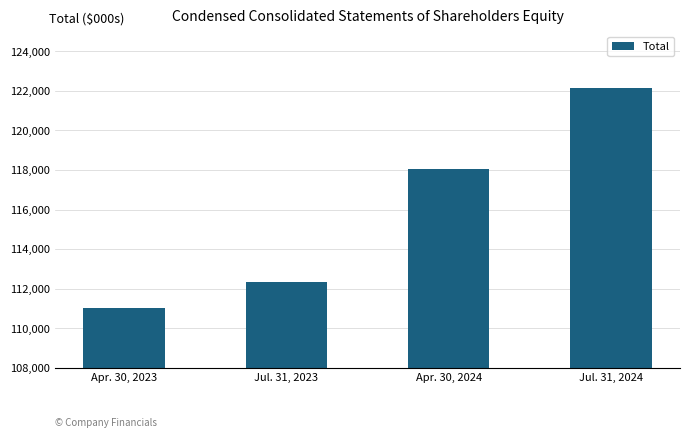

What value does the data have at Apr. 30, 2023?

111000